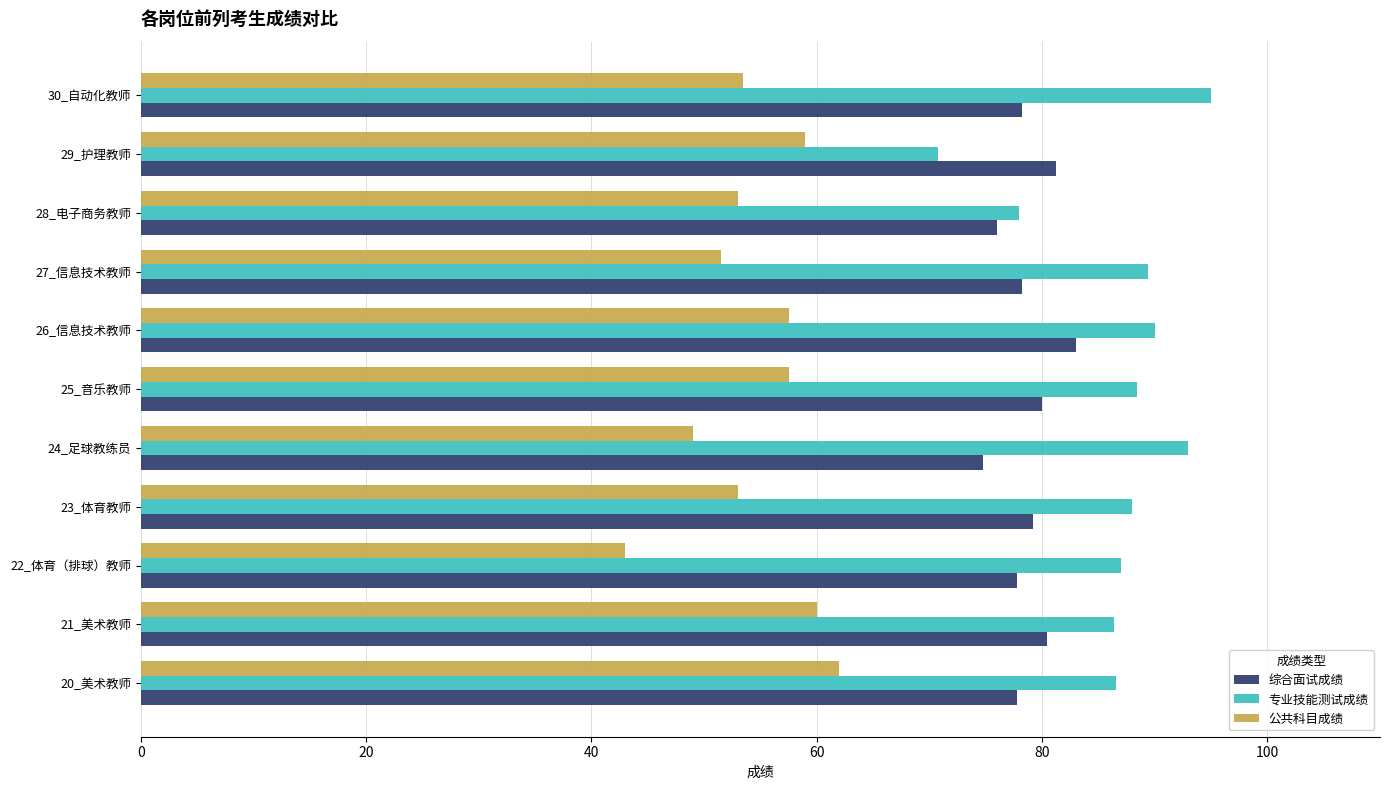

The value of 综合面试成绩 at 27_信息技术教师 is 127.6. True or false?

False